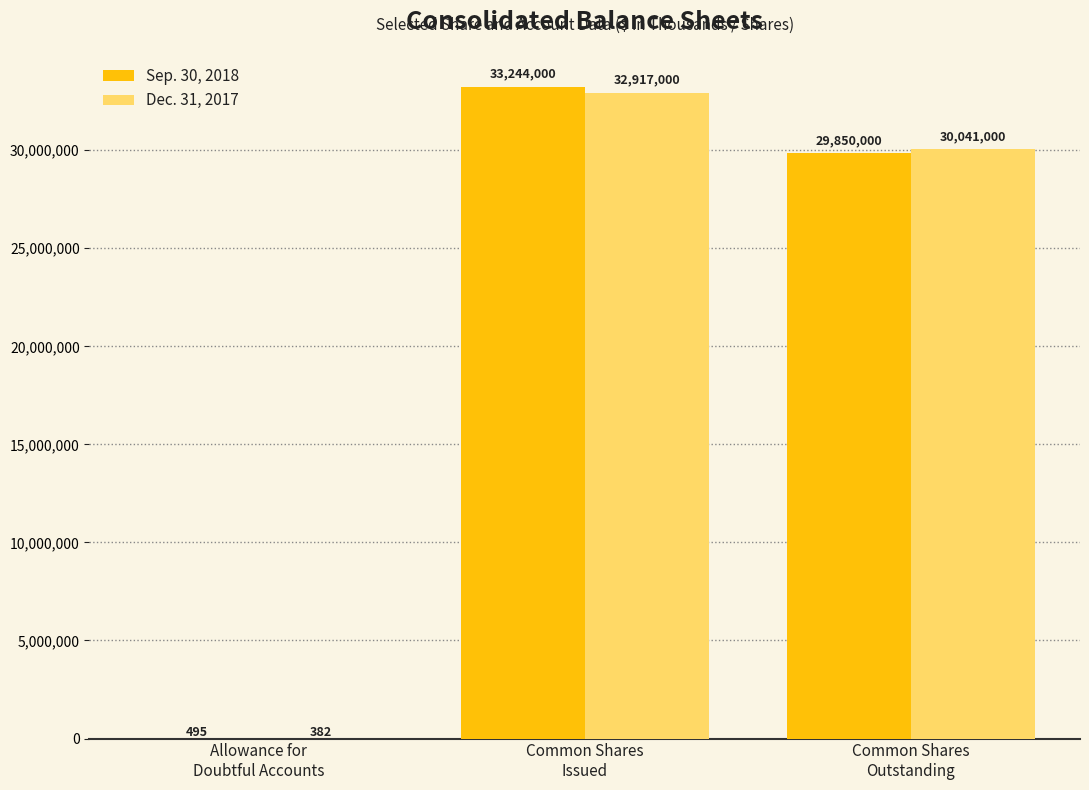

Which category has the highest value in the Sep. 30, 2018 series?

Common Shares
Issued